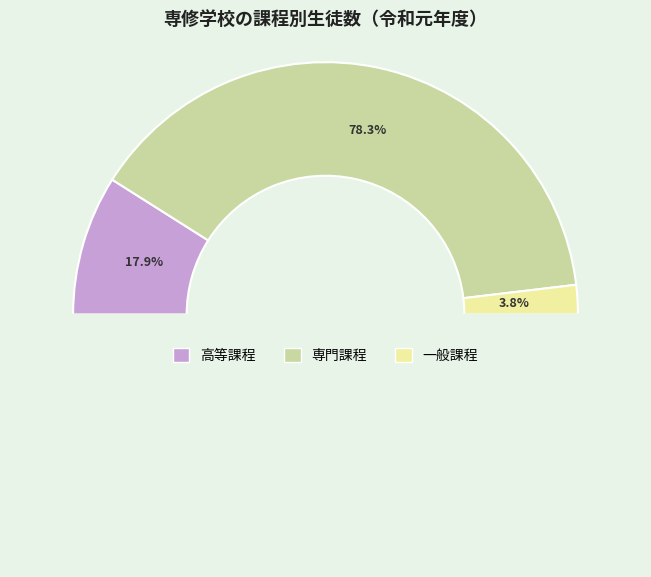

Is the sum of 専門課程 and 一般課程 greater than half?

Yes